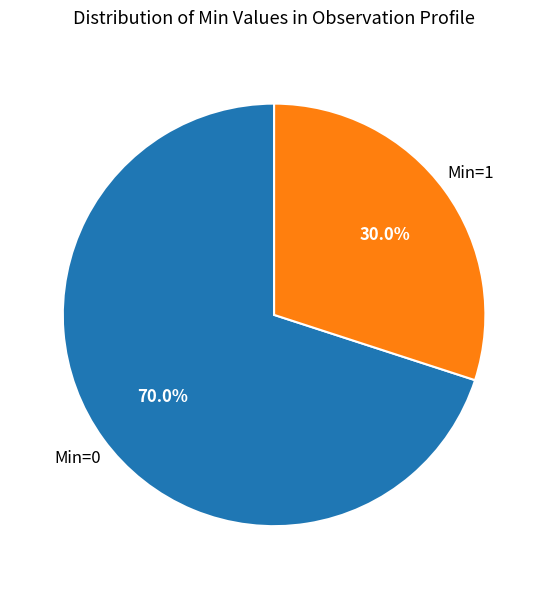

Is there a majority slice in this chart?

Yes